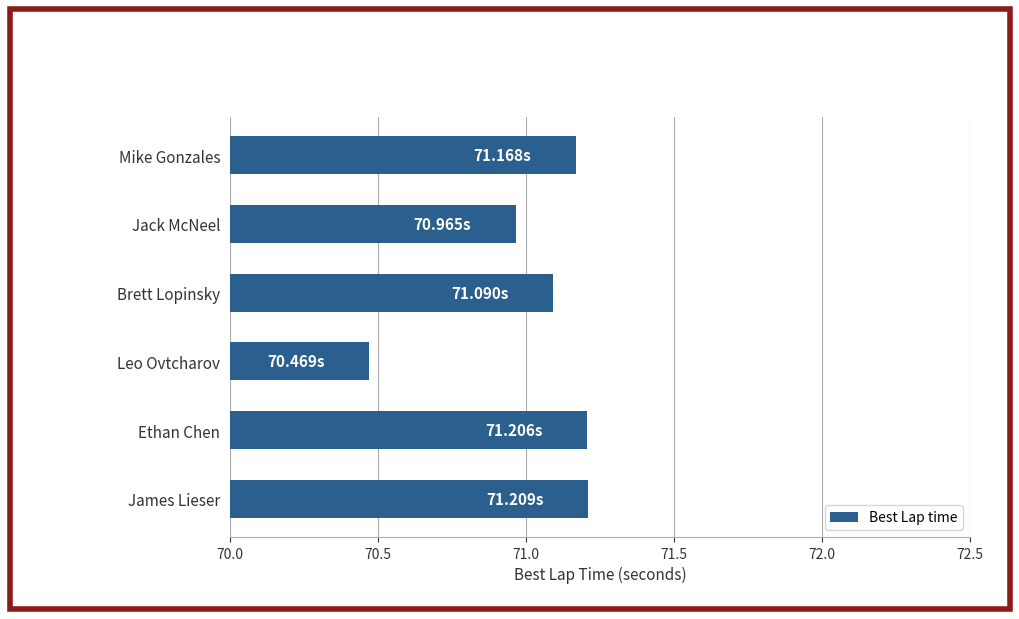

What is the sum of the values at James Lieser and Mike Gonzales?

142.4